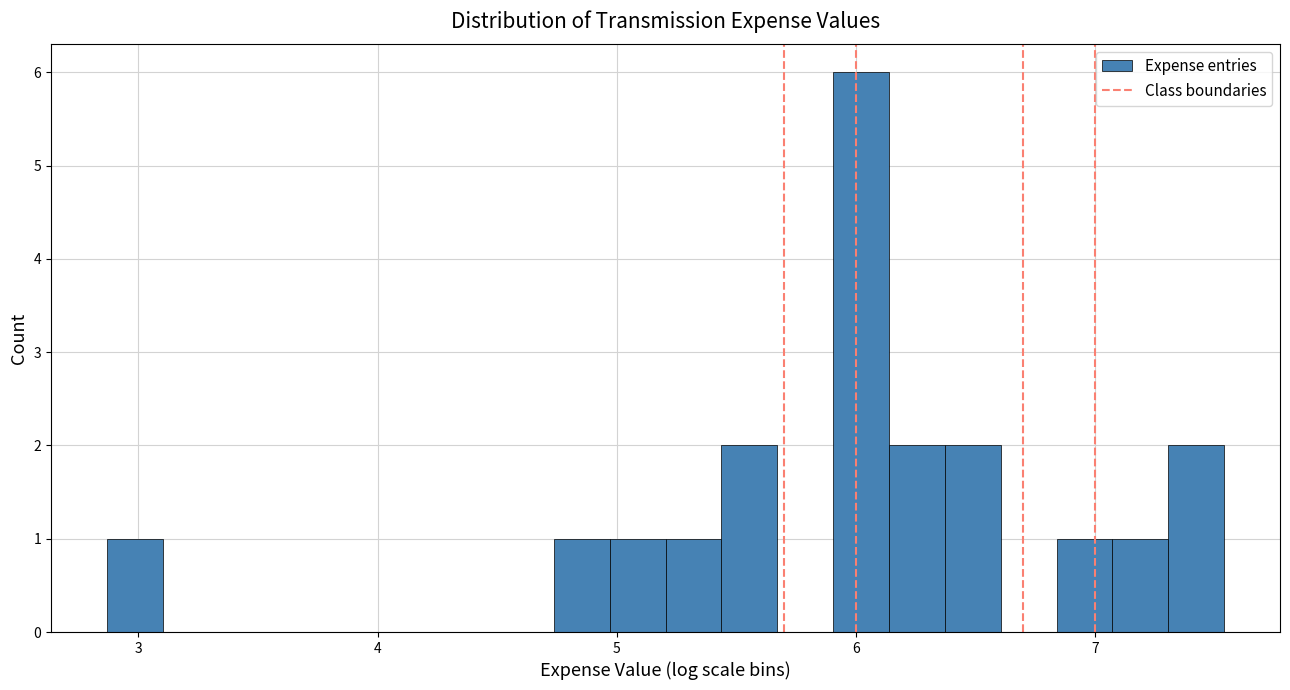

Around what value on the x-axis is the tallest bar? Give the approximate position of its centre, as read against the axis.

6.0